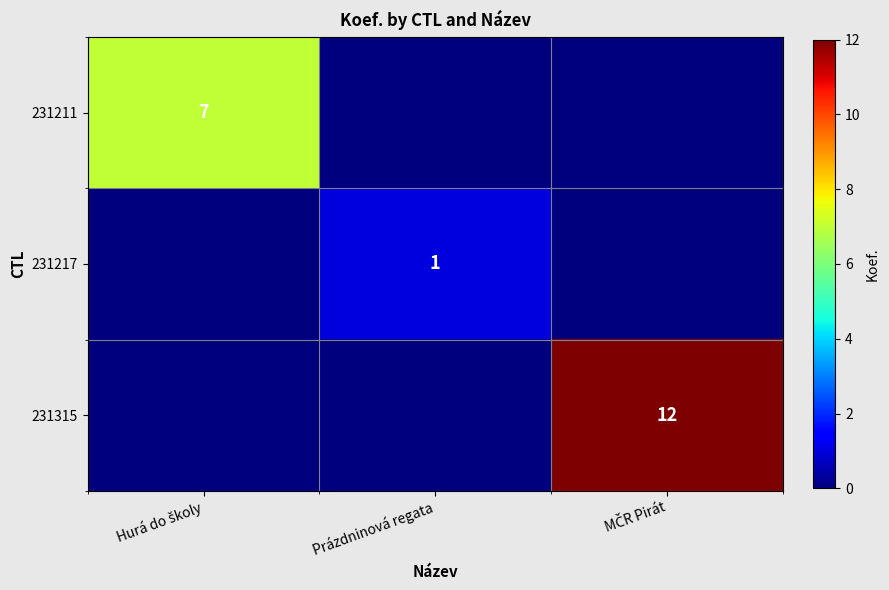

List the labels in order of 231211 value, smallest first.

Prázdninová regata, MČR Pirát, Hurá do školy